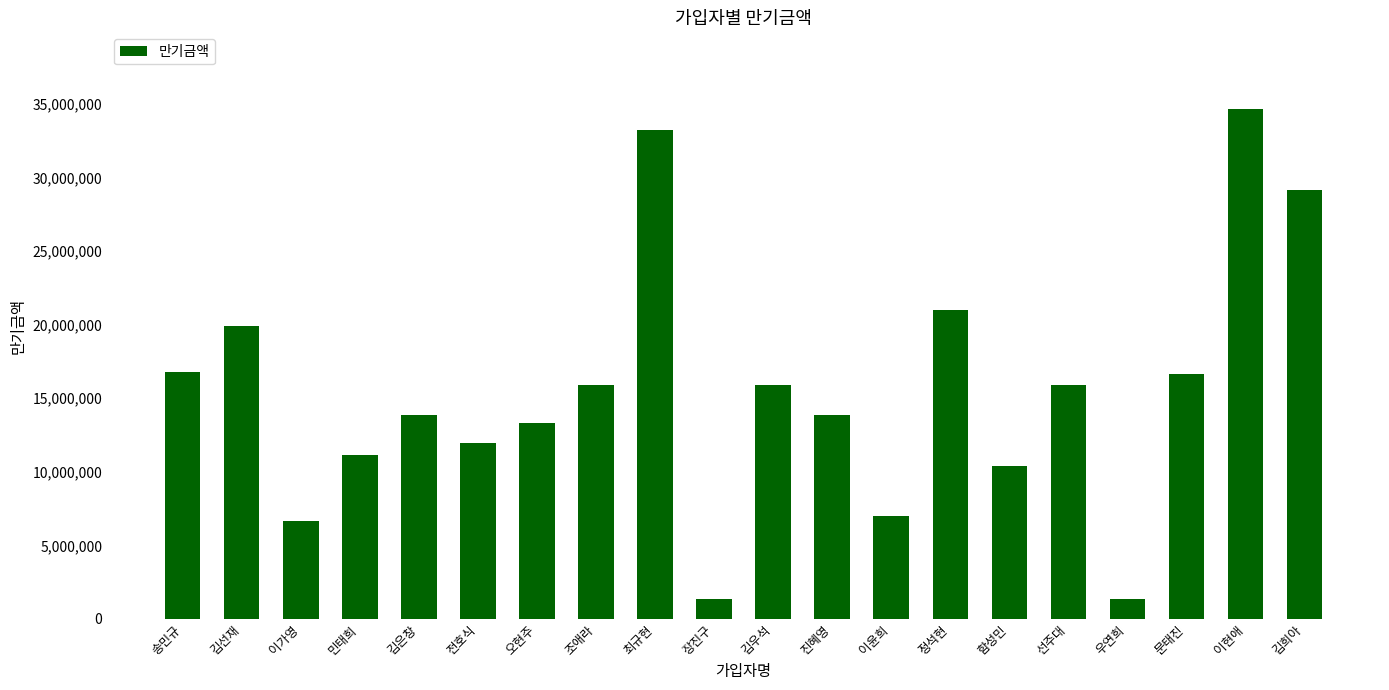

What is the average value?

15499050